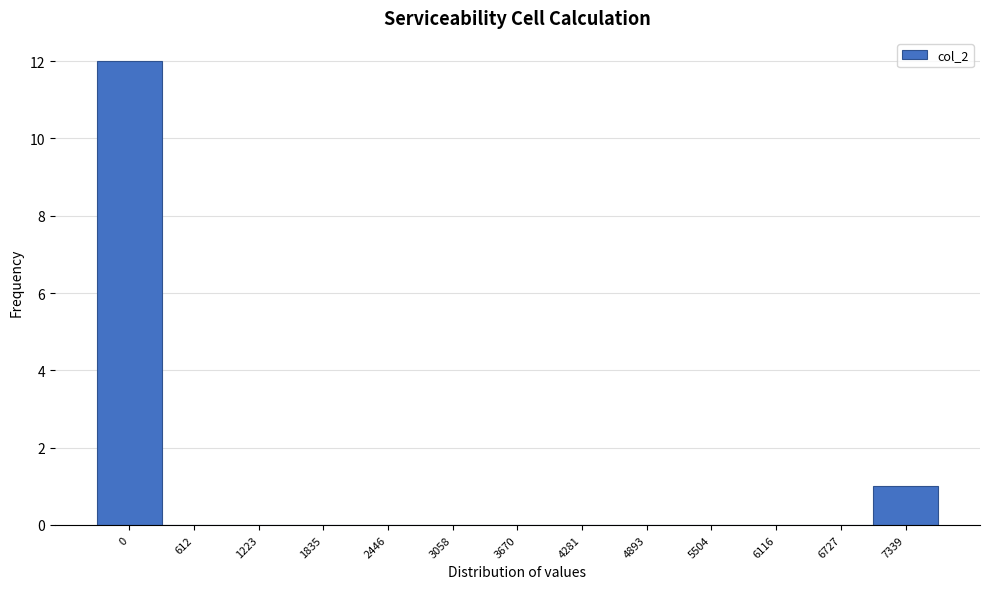

Reading left to right, transcribe all the data shown in this chart.

0=12	612=0	1223=0	1835=0	2446=0	3058=0	3670=0	4281=0	4893=0	5504=0	6116=0	6727=0	7339=1